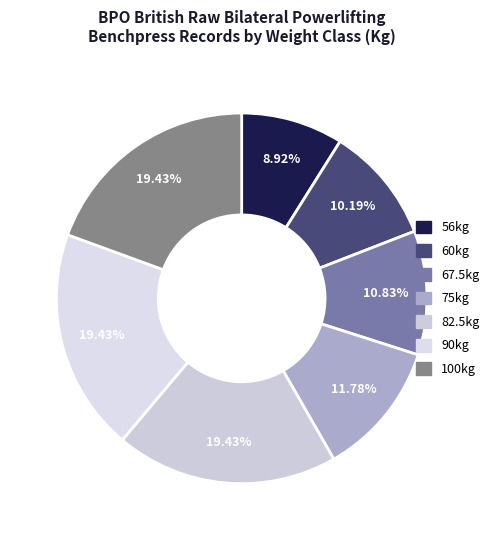

How much of the chart is everything except 56kg?

91.1%